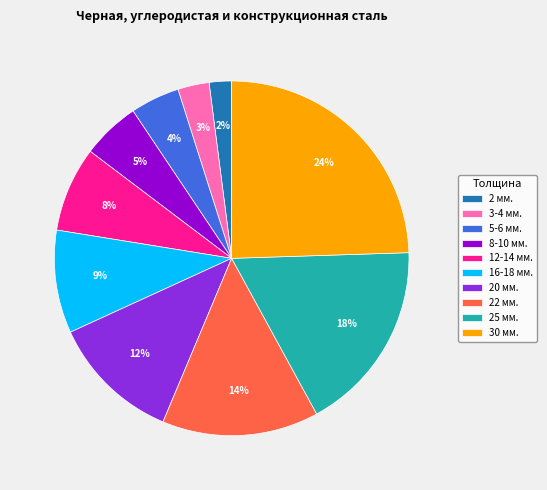

The 8-10 мм. slice represents 5% of the pie. True or false?

True